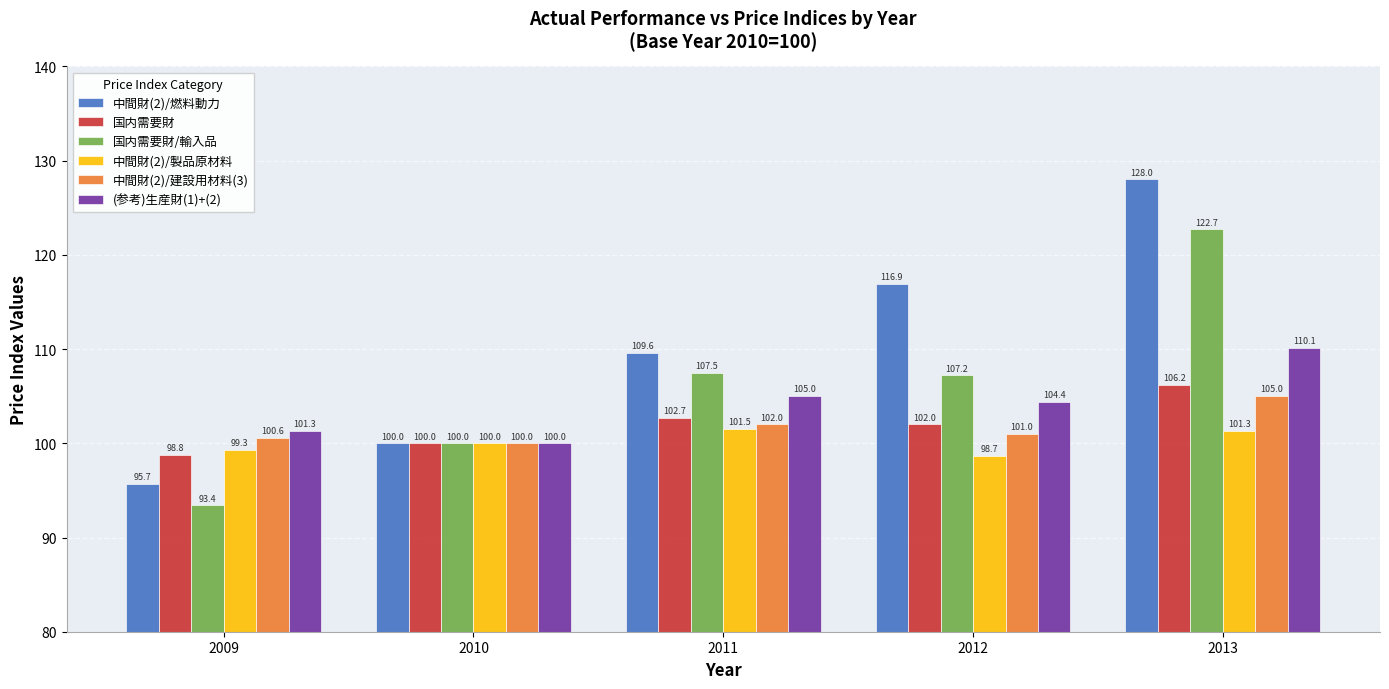

At how many categories does at least one series exceed 114?

2